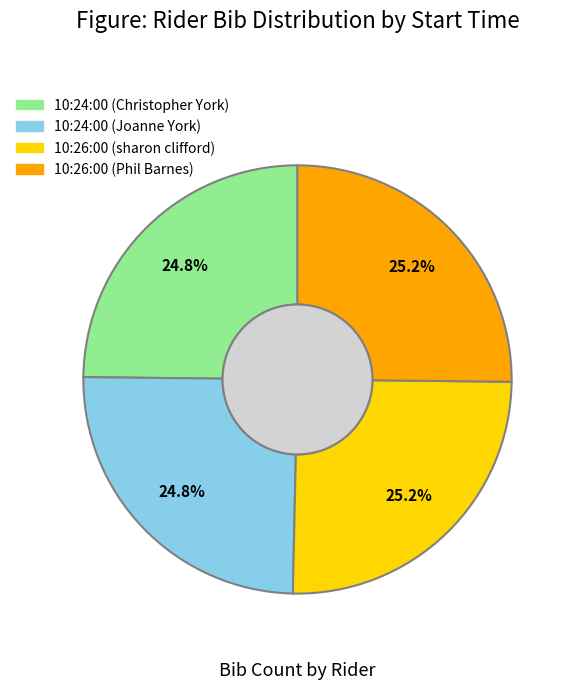

Is it true that 10:24:00 (Joanne York) is 25% of the pie?

True